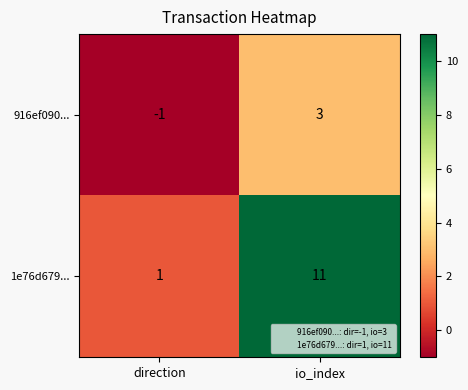

The value of 916ef090... at direction is -2. True or false?

False